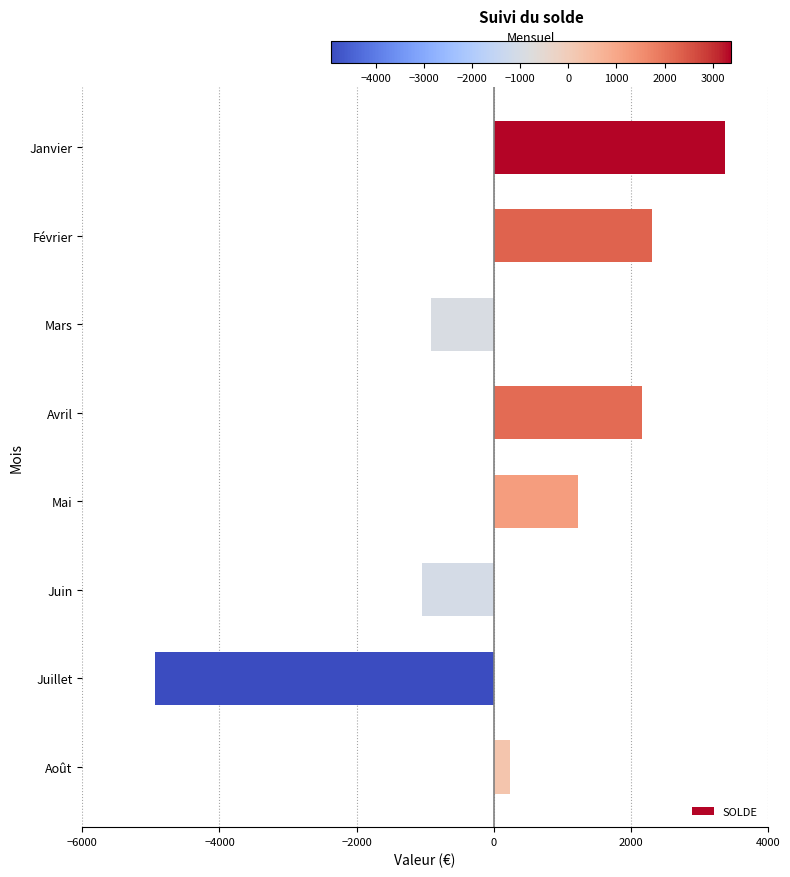

What is the change in value from Avril to Juin?

-3209.8